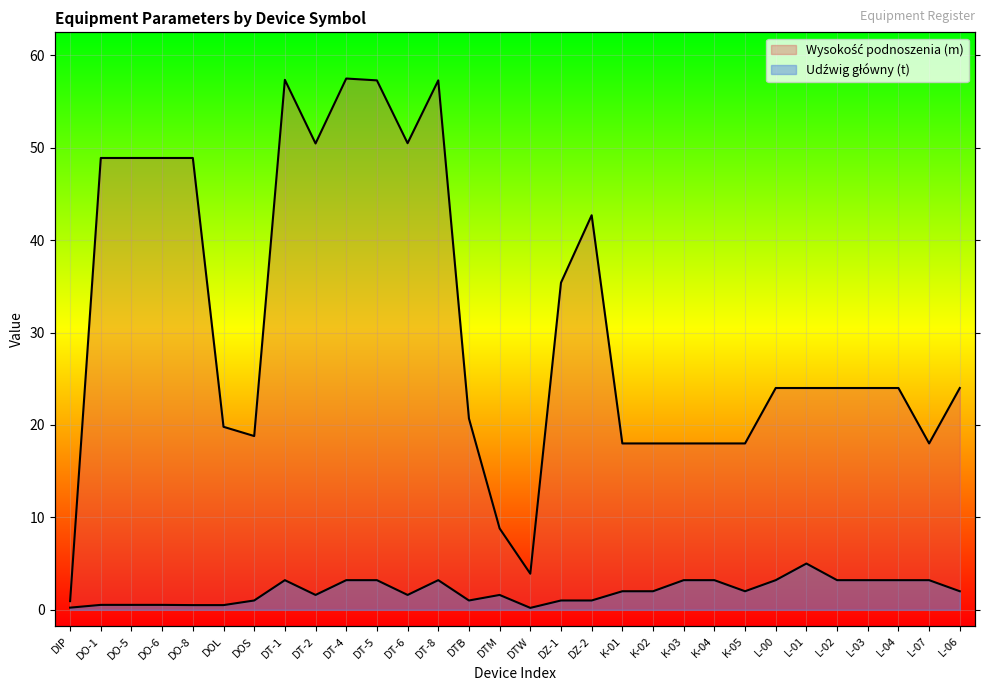

At how many categories does at least one series exceed 41?

11